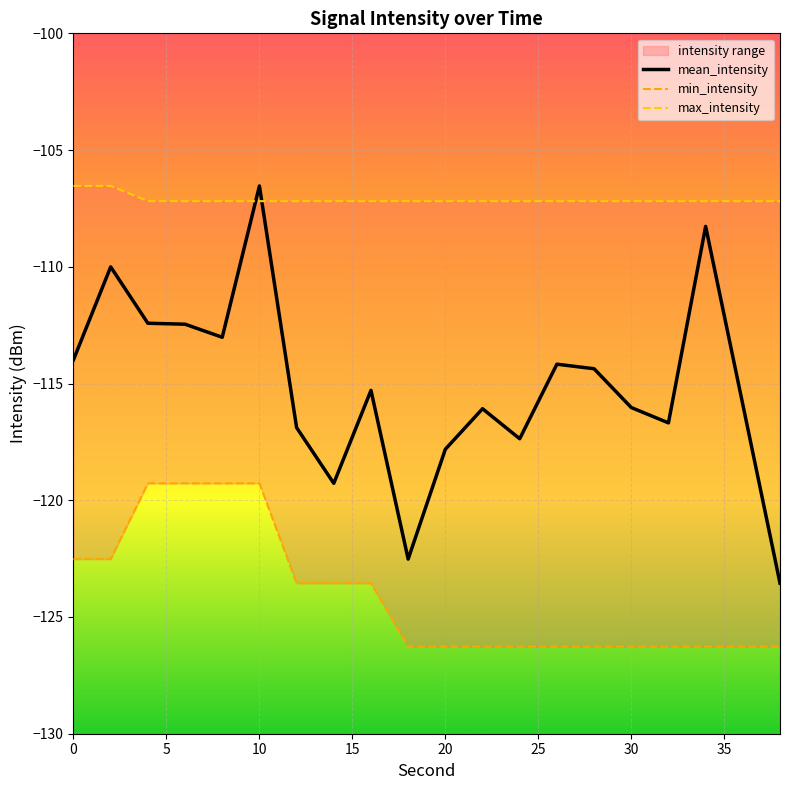

What is the minimum value for mean_intensity?

-123.6